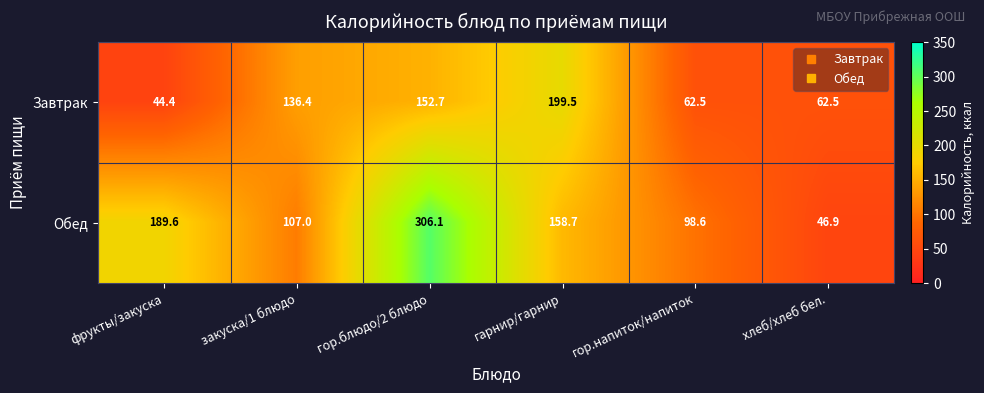

What is the difference between the highest and lowest values at гарнир/гарнир?

40.8